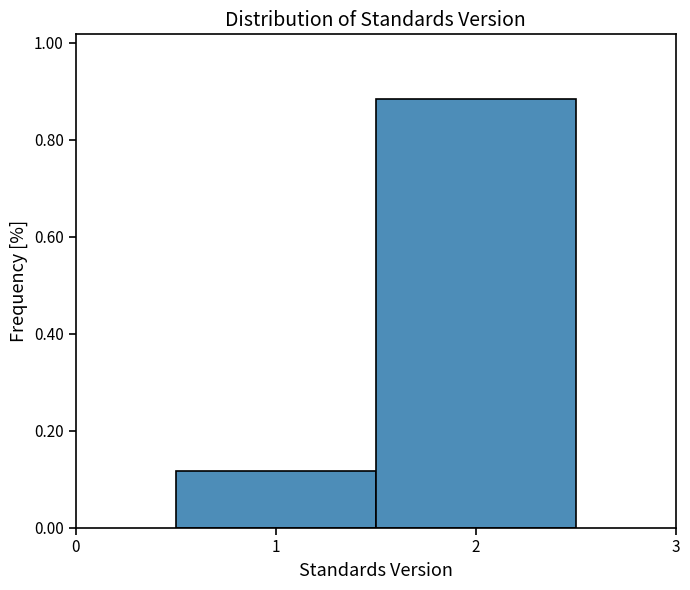

Reading left to right, transcribe this chart: for each bar, give the range it covers on the x-axis and its height. The values are not printed on the chart, so give them approximately, as read against the axis.

0.5 to 1.5: 0.12
1.5 to 2.5: 0.88